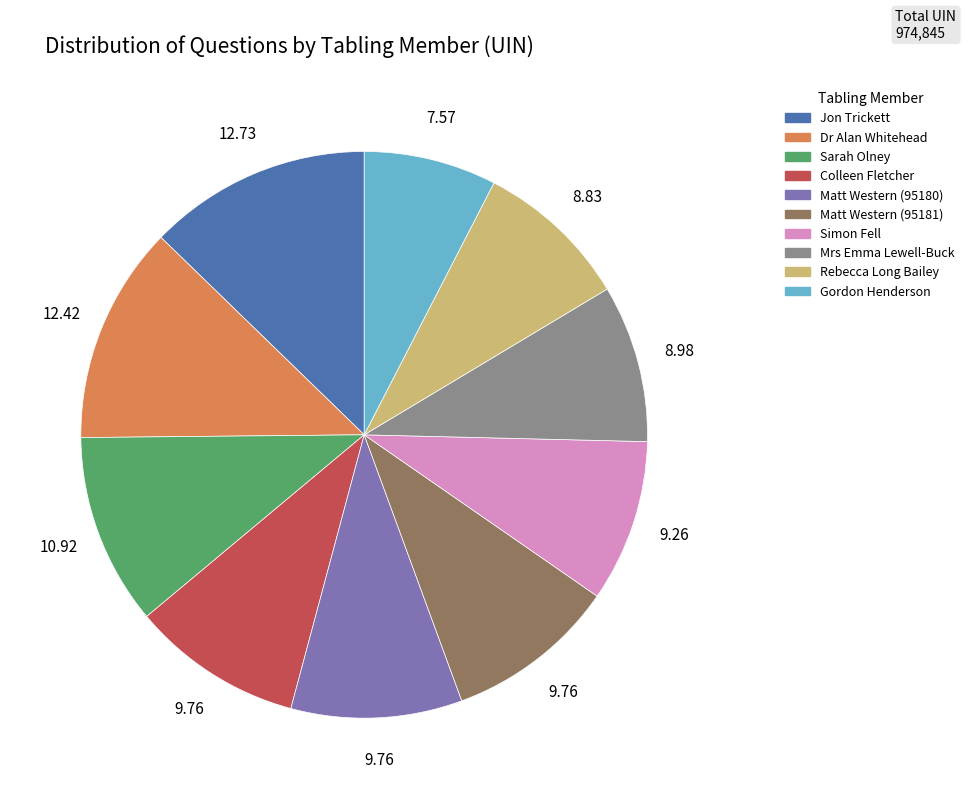

Between Simon Fell and Gordon Henderson, which is larger?

Simon Fell